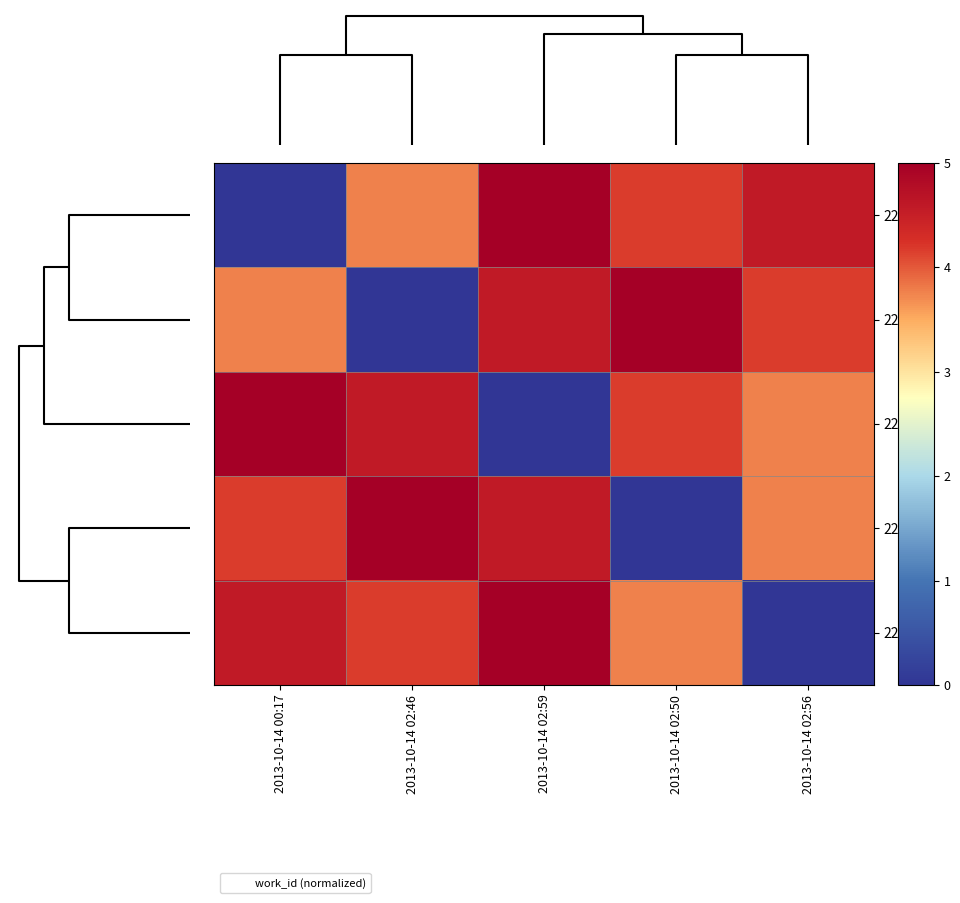

What is the difference between the highest and lowest values at 2013-10-14 02:50?

5.0